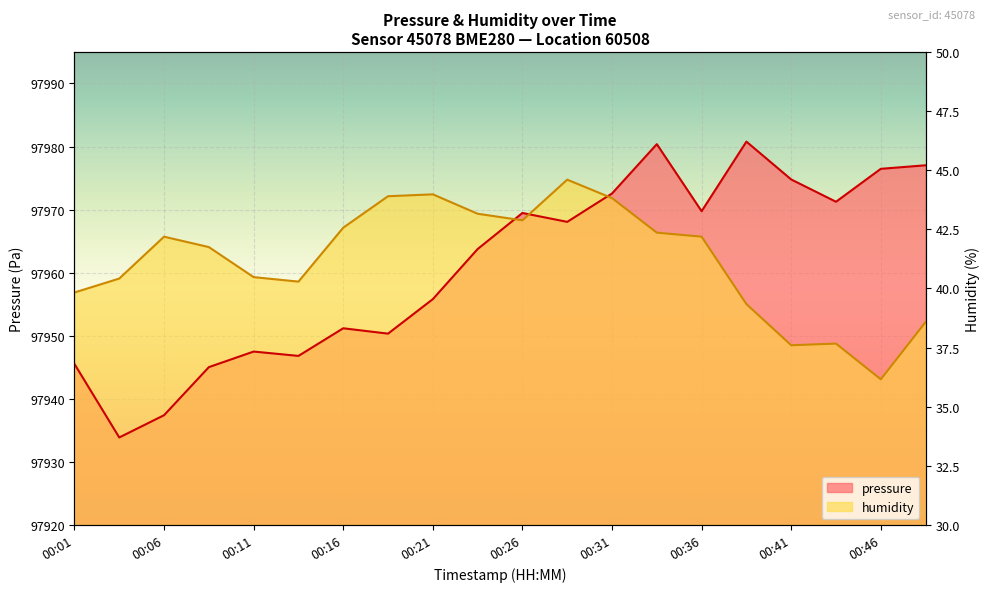

How many lines are shown in the chart?

2